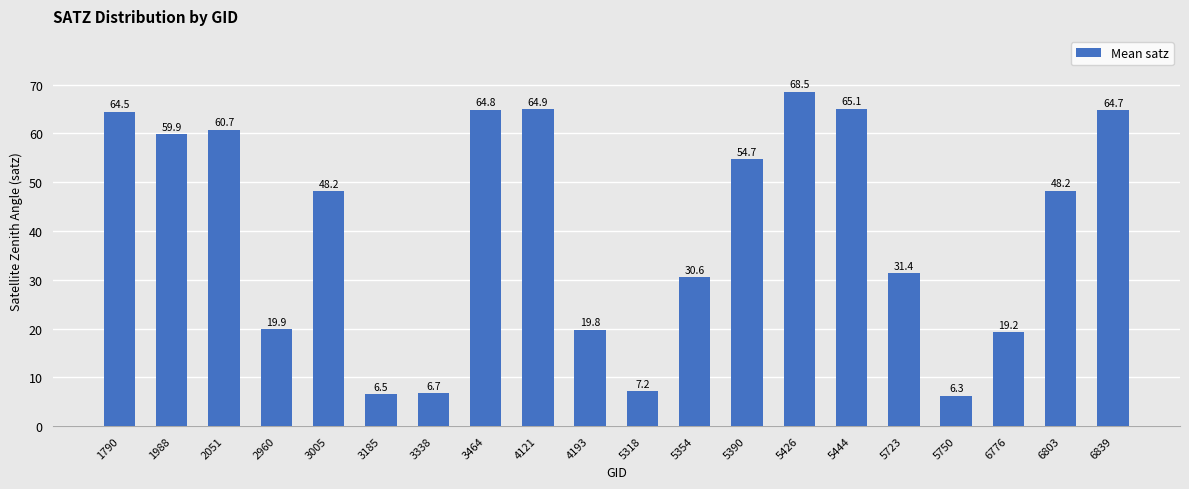

What is the difference between the values at 6776 and 6839?

45.5